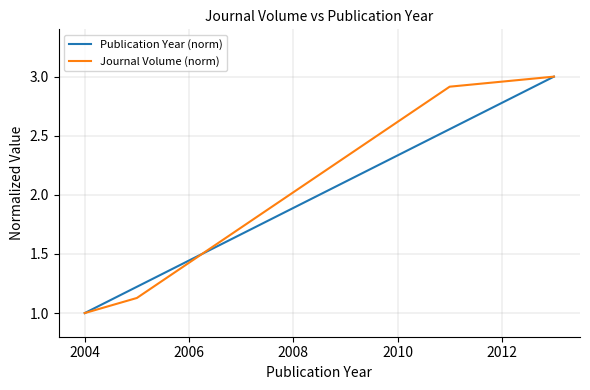

True or false: Journal Volume (norm) has more than 2 interior local peaks.

False